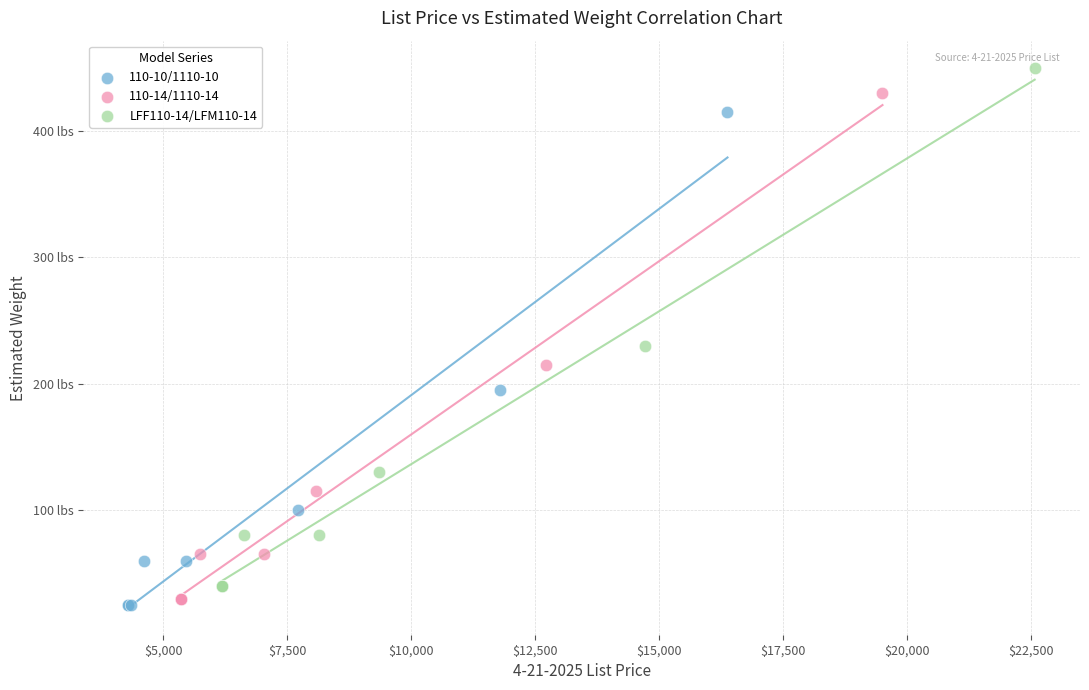

What are all the series names shown in the legend?

110-10/1110-10, 110-14/1110-14, LFF110-14/LFM110-14